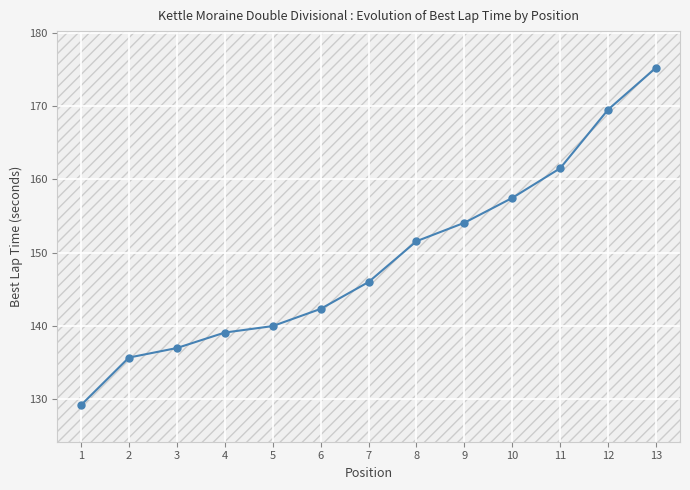

What is the change in value from 7 to 9?

+8.1